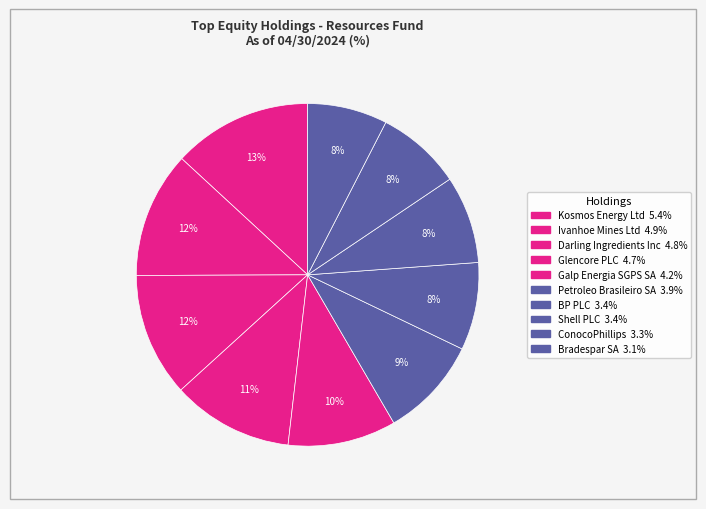

What is the ratio of the value at Galp Energia SGPS SA to the value at Shell PLC?

1.2